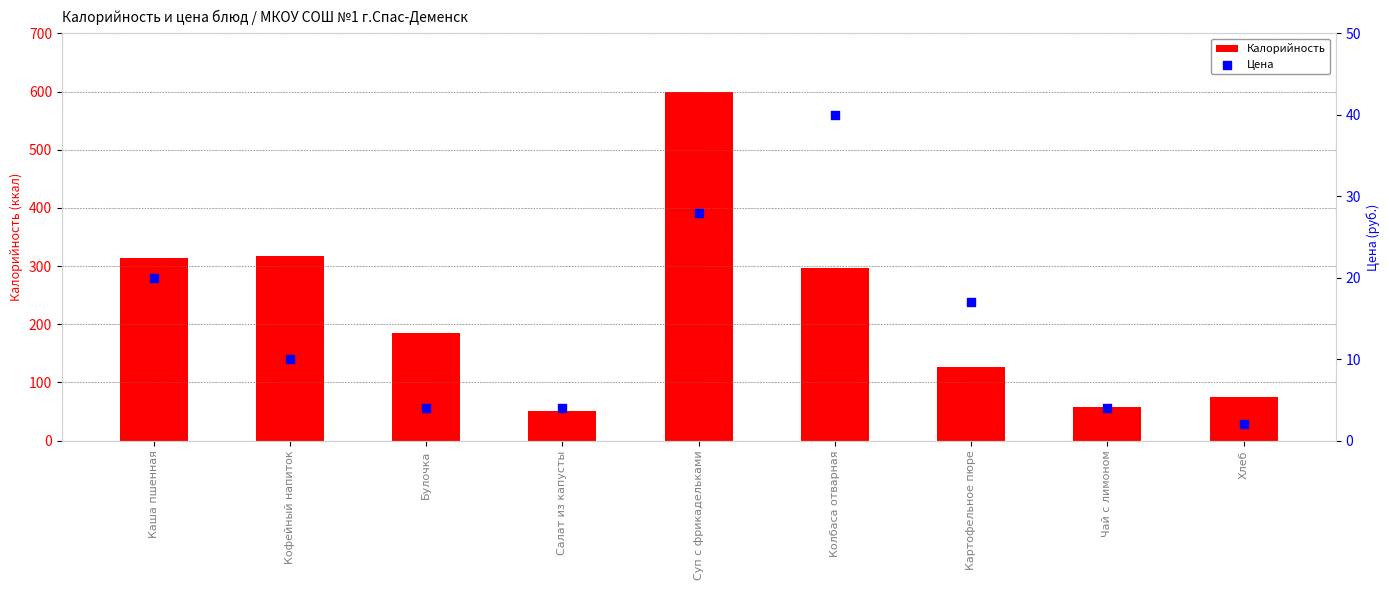

Which series reaches the minimum Y coordinate?

Цена